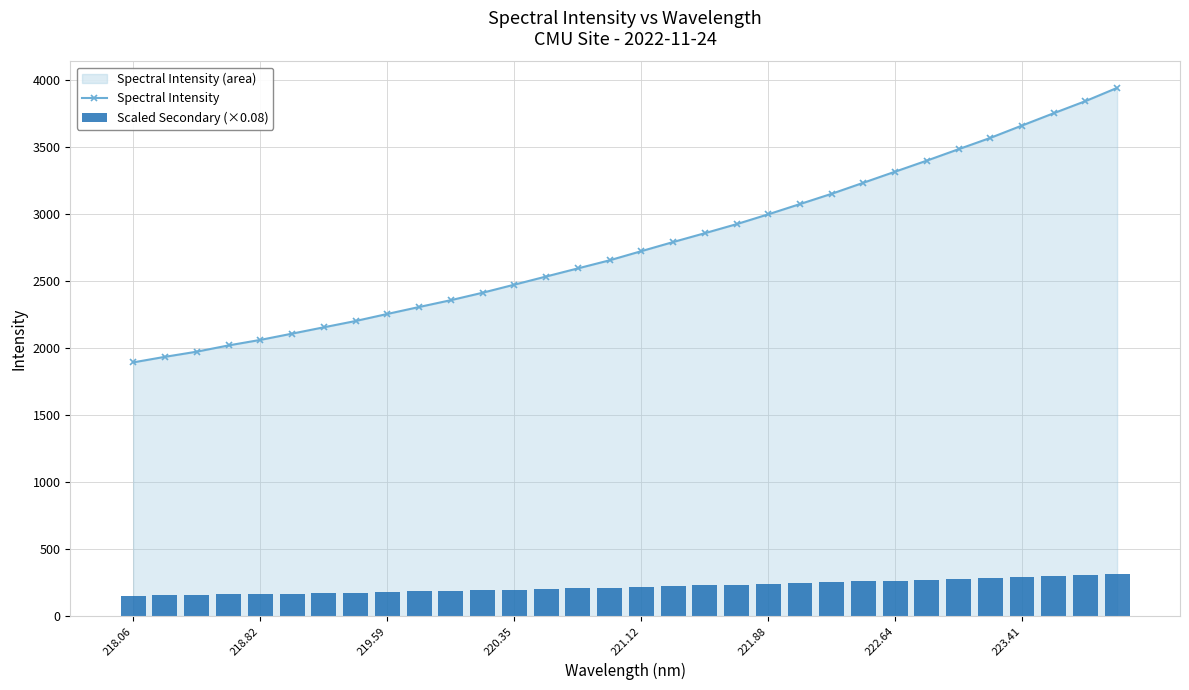

Is it true that Spectral Intensity equals 2723.9 at 221.12?

True